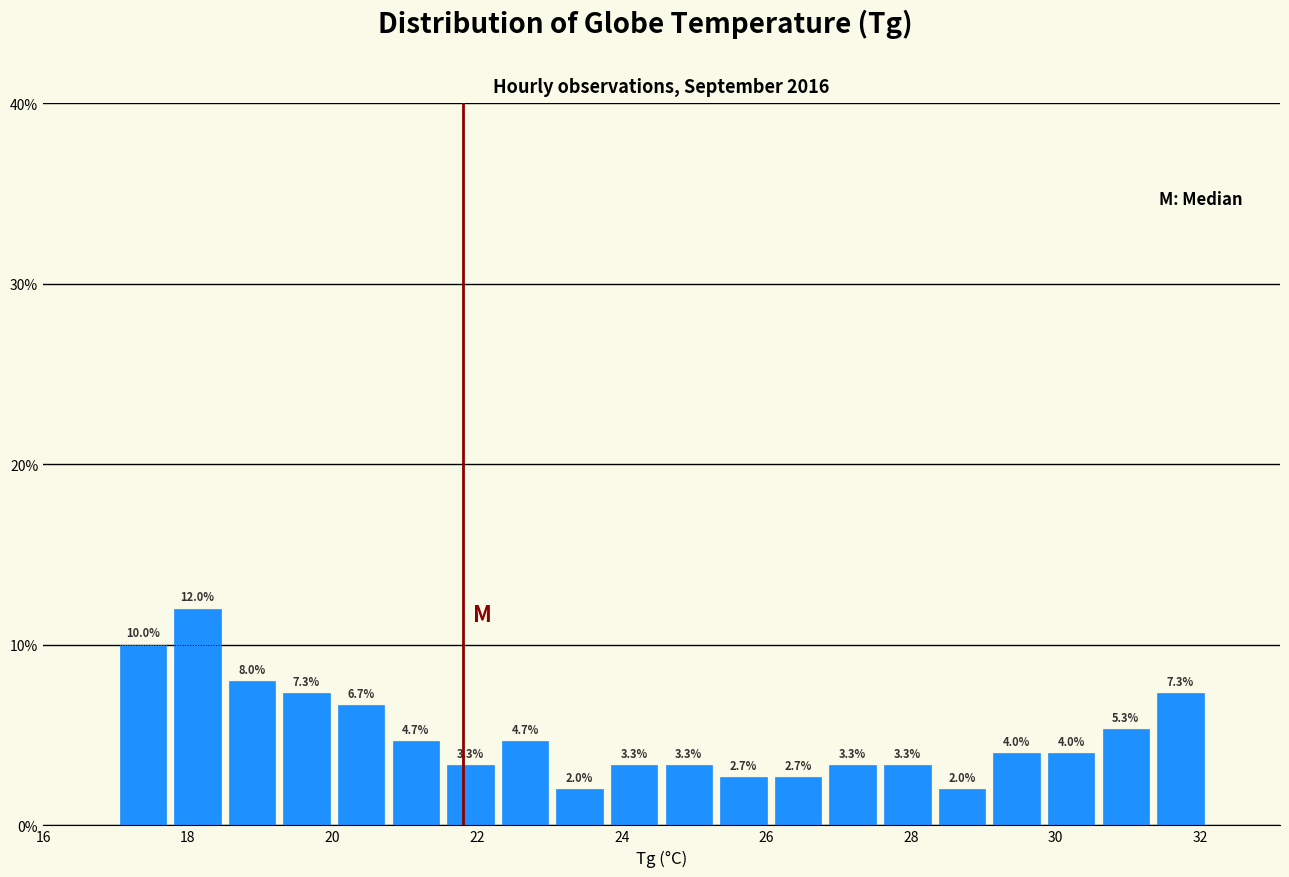

Around what value on the x-axis is the tallest bar? Give the approximate position of its centre, as read against the axis.

18.2